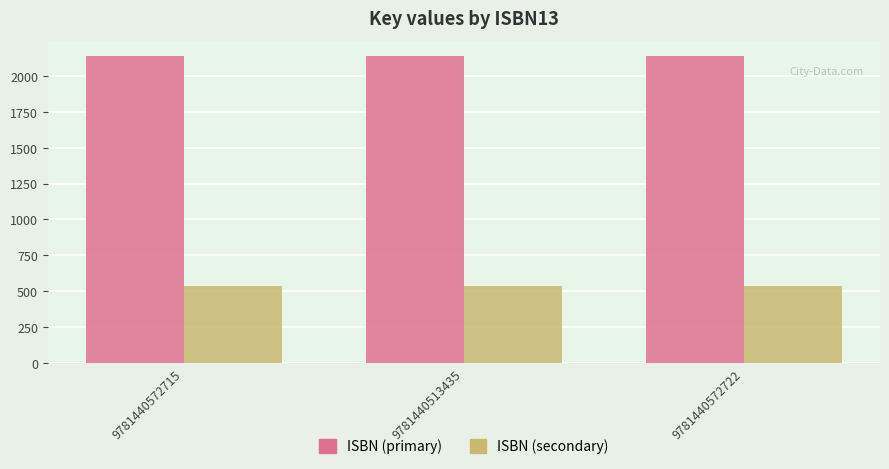

What is the lowest value of the ISBN (secondary) series?

534.4